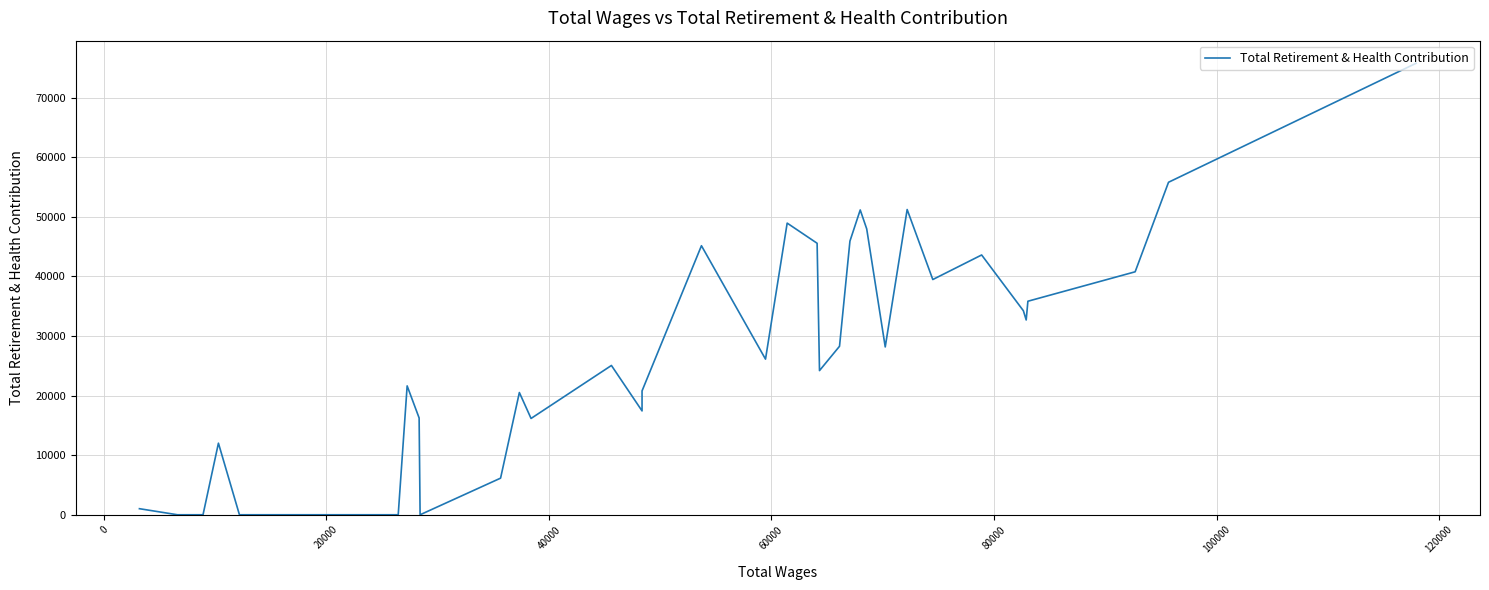

How many interior local peaks (higher than both neighbors) does the data have?

9